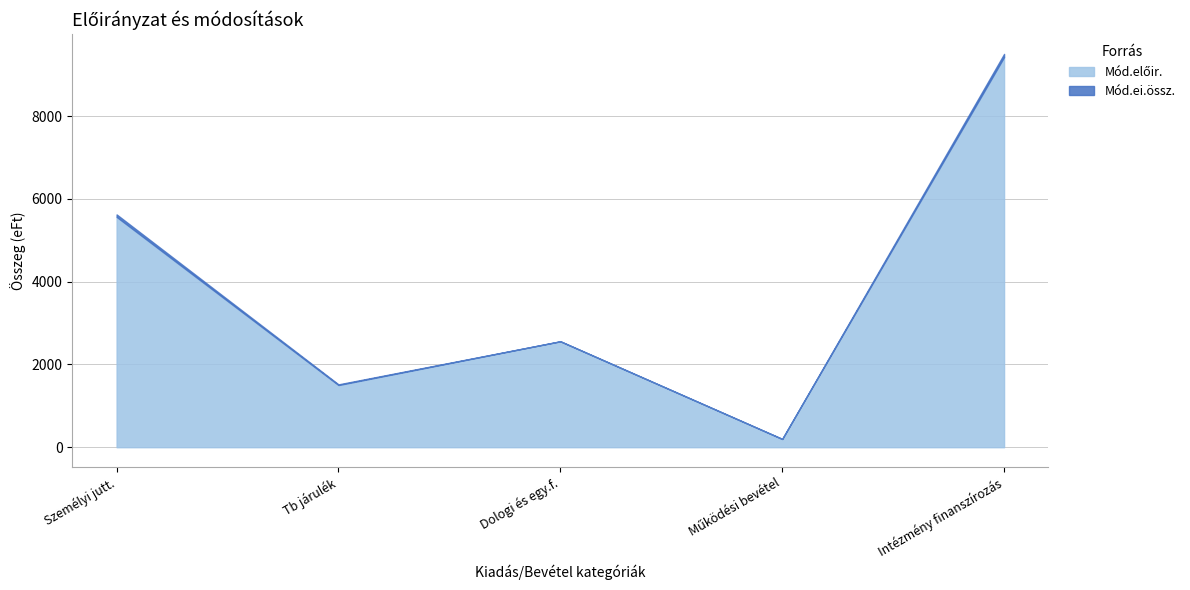

Which series changed the most between Személyi jutt. and Tb járulék?

Mód.előir.